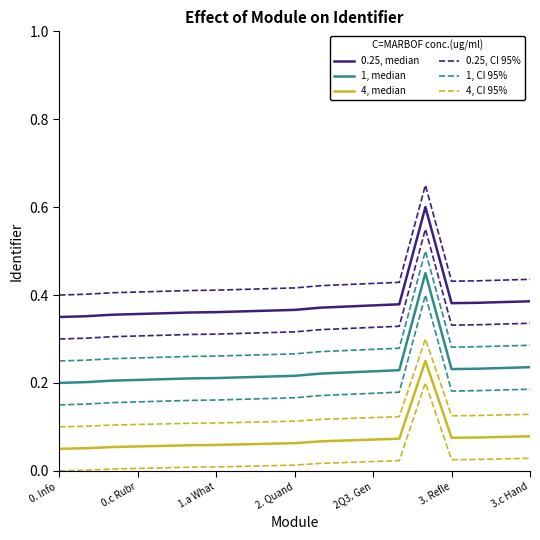

Rank the series by their maximum value, from highest to lowest.

0.25, CI 95%, 0.25, median, 1, CI 95%, 1, median, 4, CI 95%, 4, median